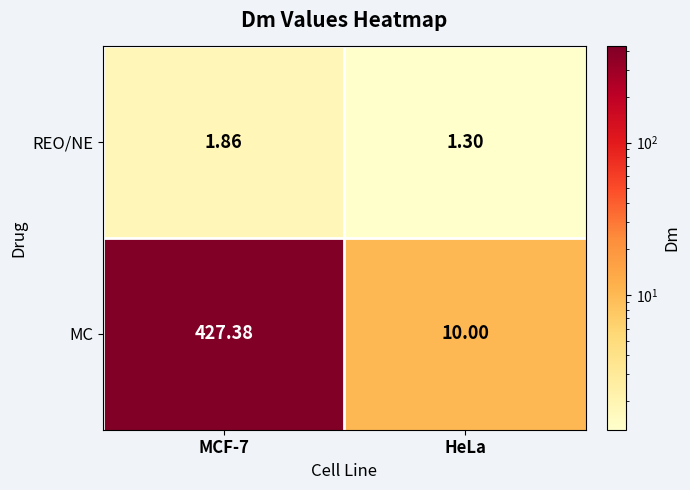

Which series has the largest range (max minus min)?

MC